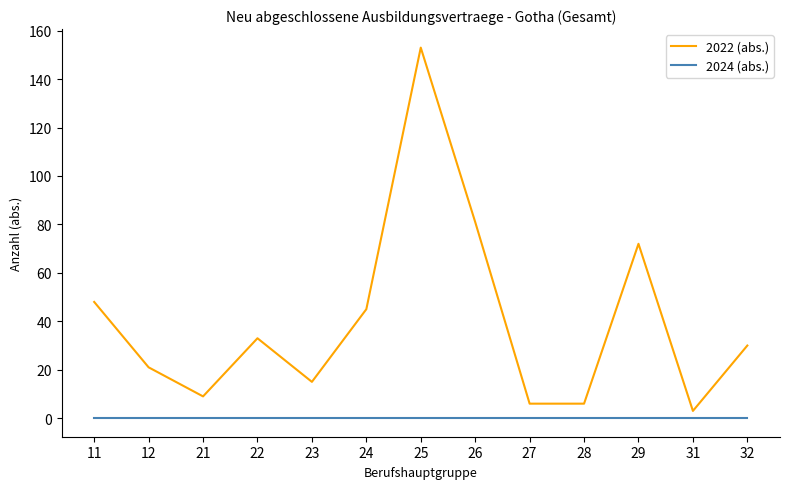

Rank the series by their average value, from lowest to highest.

2024 (abs.), 2022 (abs.)